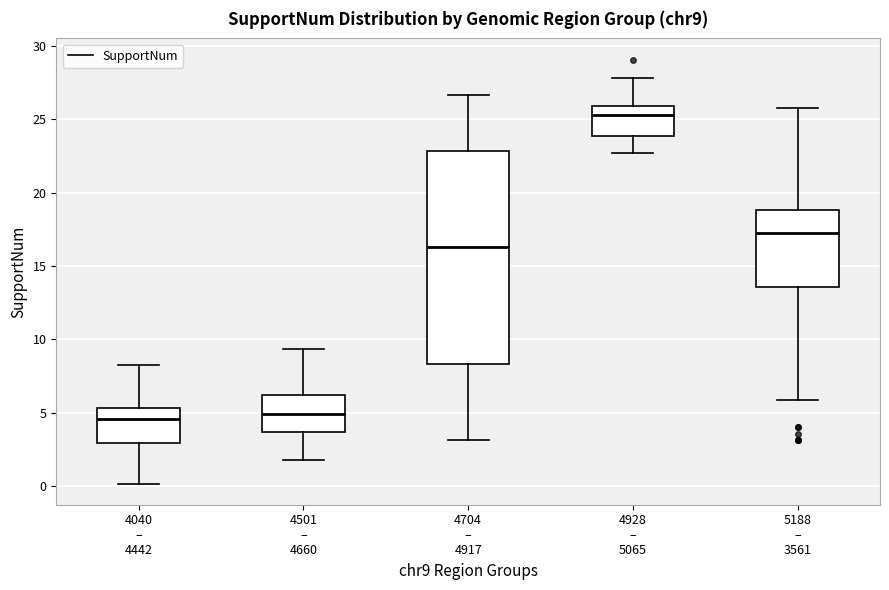

Reading left to right, transcribe this box plot: for each box, give where its median line is, the range the box spans, and where its two whiskers end, as read against the y-axis. The values are not printed on the chart, so give them approximately, as read against the axis.

4040 – 4442: median 4.5, box 3.0 to 5.5, whiskers 0.0 to 8.5
4501 – 4660: median 5.0, box 3.5 to 6.0, whiskers 2.0 to 9.5
4704 – 4917: median 16.5, box 8.5 to 23.0, whiskers 3.0 to 26.5
4928 – 5065: median 25.5, box 24.0 to 26.0, whiskers 22.5 to 28.0
5188 – 3561: median 17.0, box 13.5 to 19.0, whiskers 6.0 to 26.0